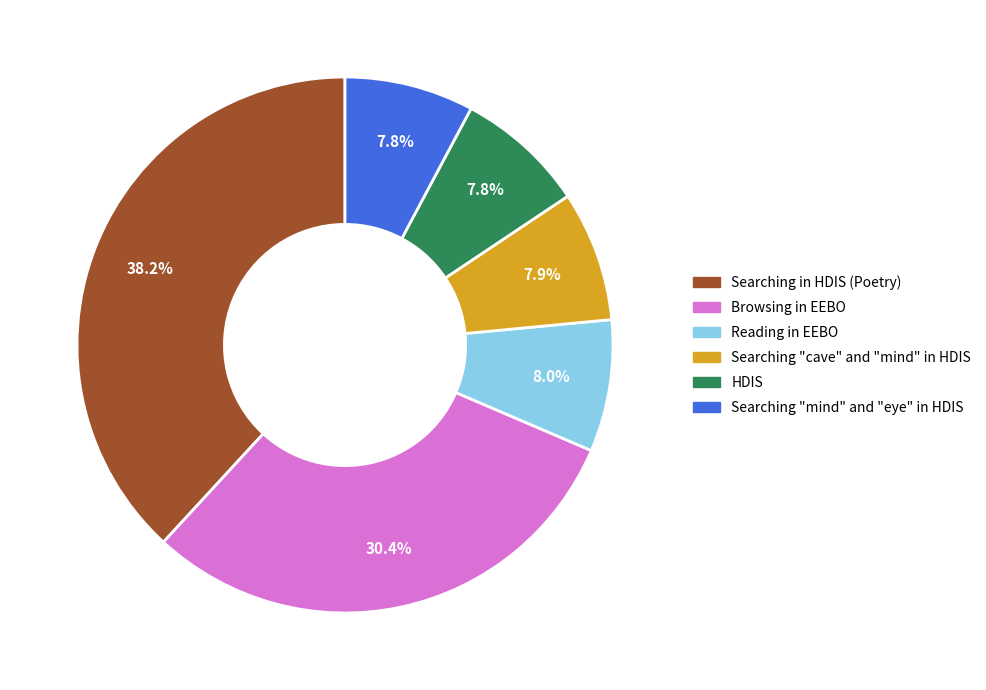

Is there a majority slice in this chart?

No